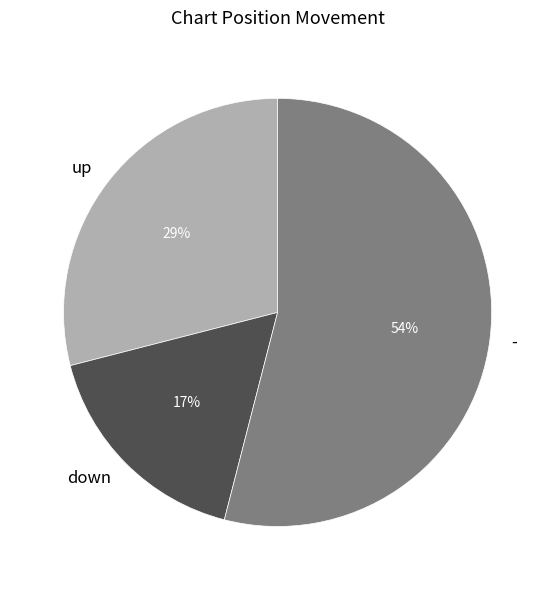

To the nearest percent, what is the difference between the largest and smallest slice percentages?

37%